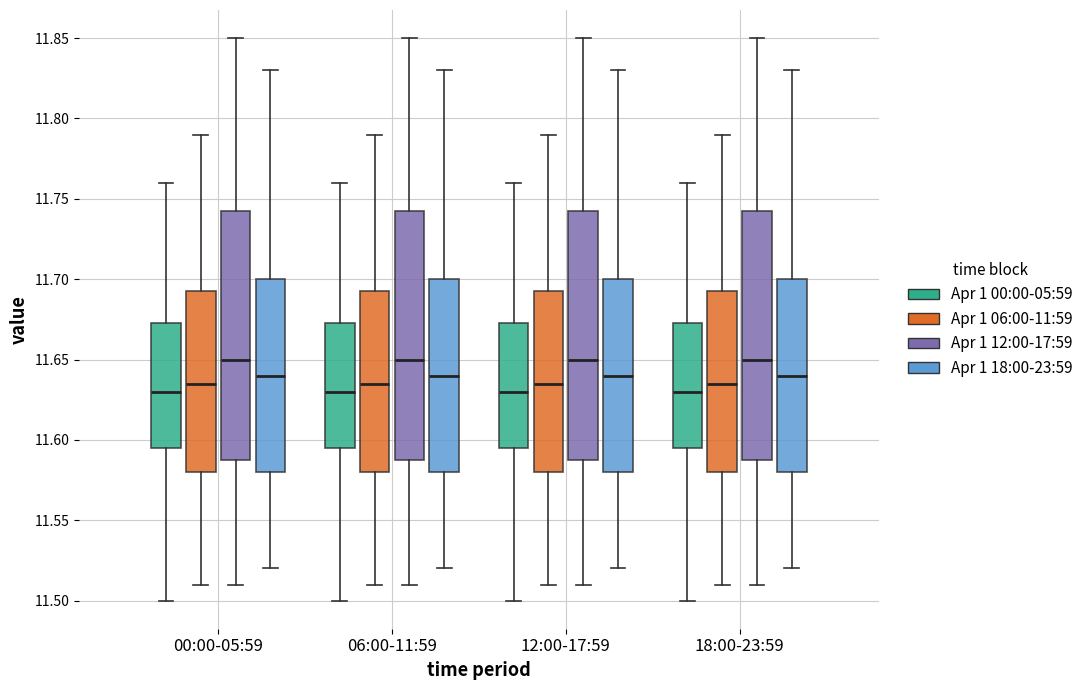

Where does the lower whisker of the box for 18:00-23:59 (Apr 1 12:00-17:59) end on the y-axis? The values are not printed on the chart, so give them approximately, as read against the axis.

11.510